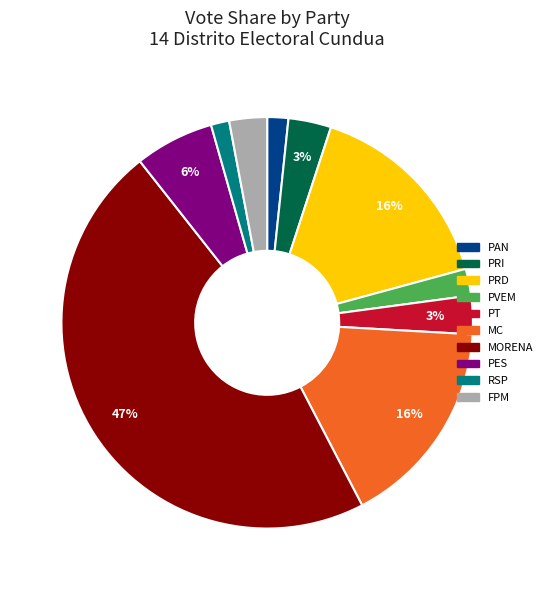

Is the sum of MC and PT greater than half?

No